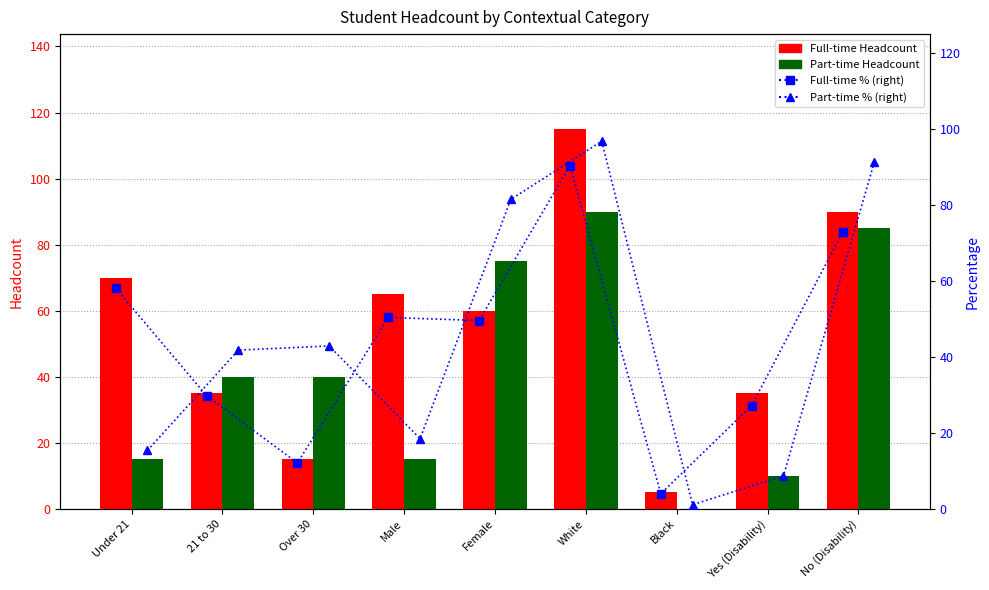

What is the spread (max minus min) of values at White?

25.0